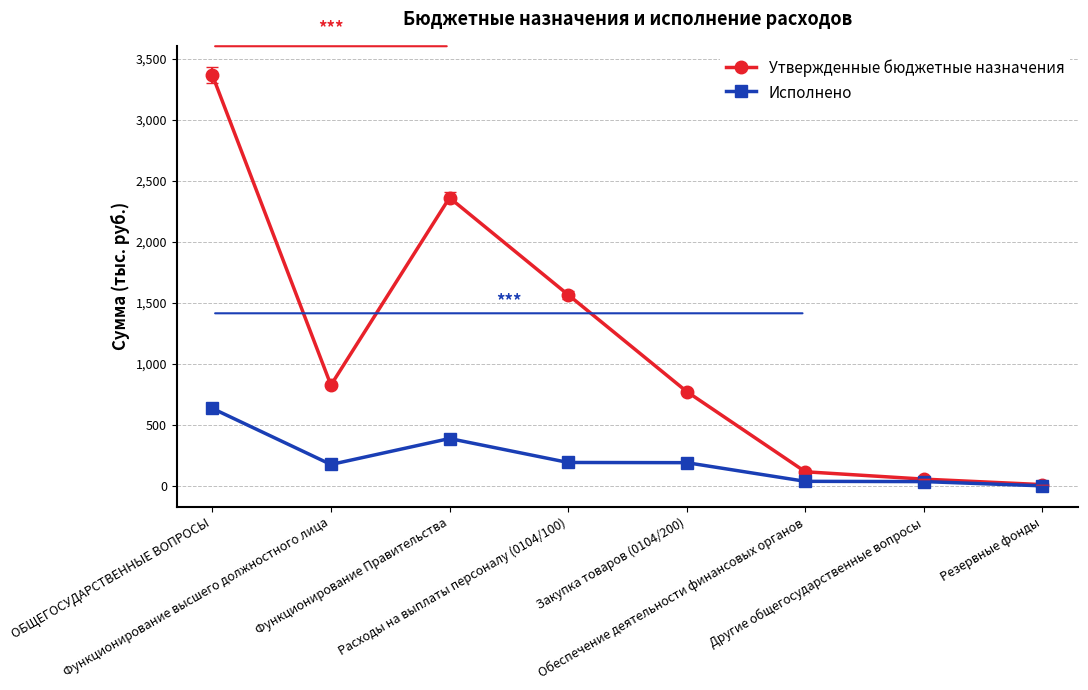

Where does the Исполнено series first go above 190?

ОБЩЕГОСУДАРСТВЕННЫЕ ВОПРОСЫ